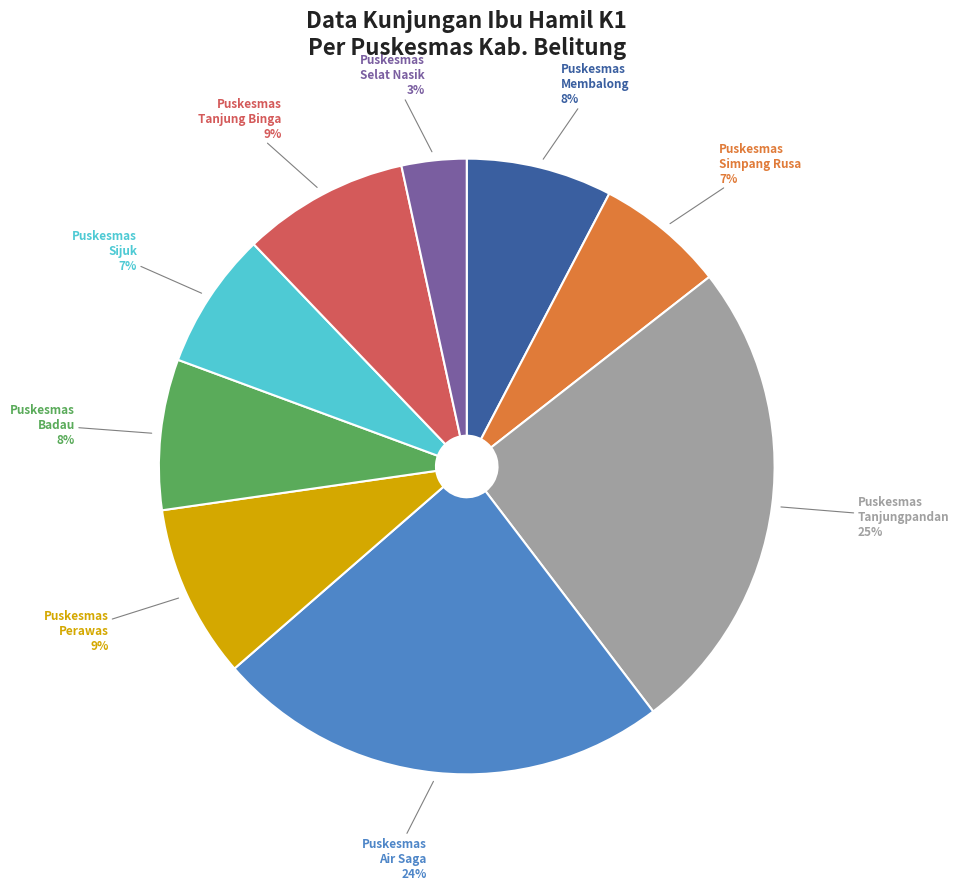

What is the smallest slice in the pie chart?

Puskesmas Selat Nasik